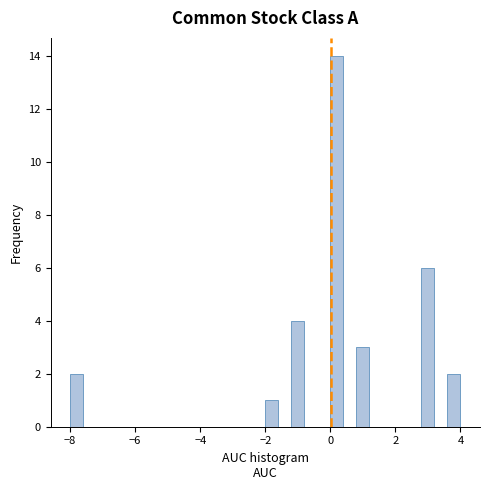

Around what value on the x-axis is the tallest bar? Give the approximate position of its centre, as read against the axis.

0.2